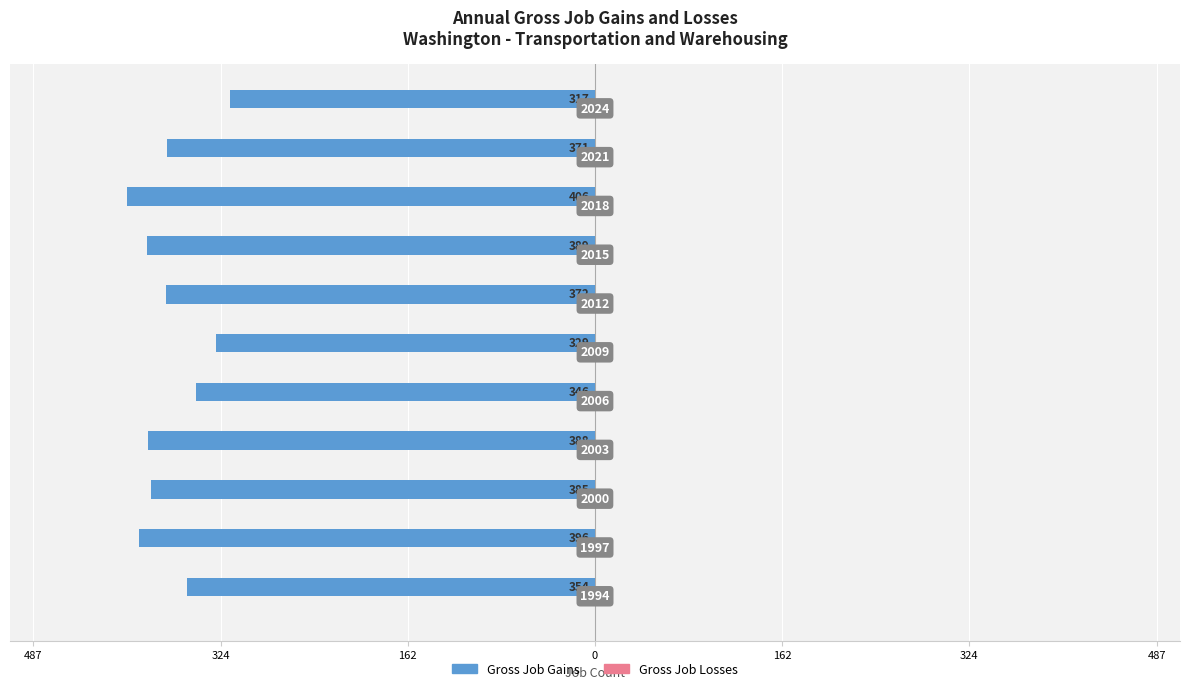

Does the chart contain any negative values?

Yes